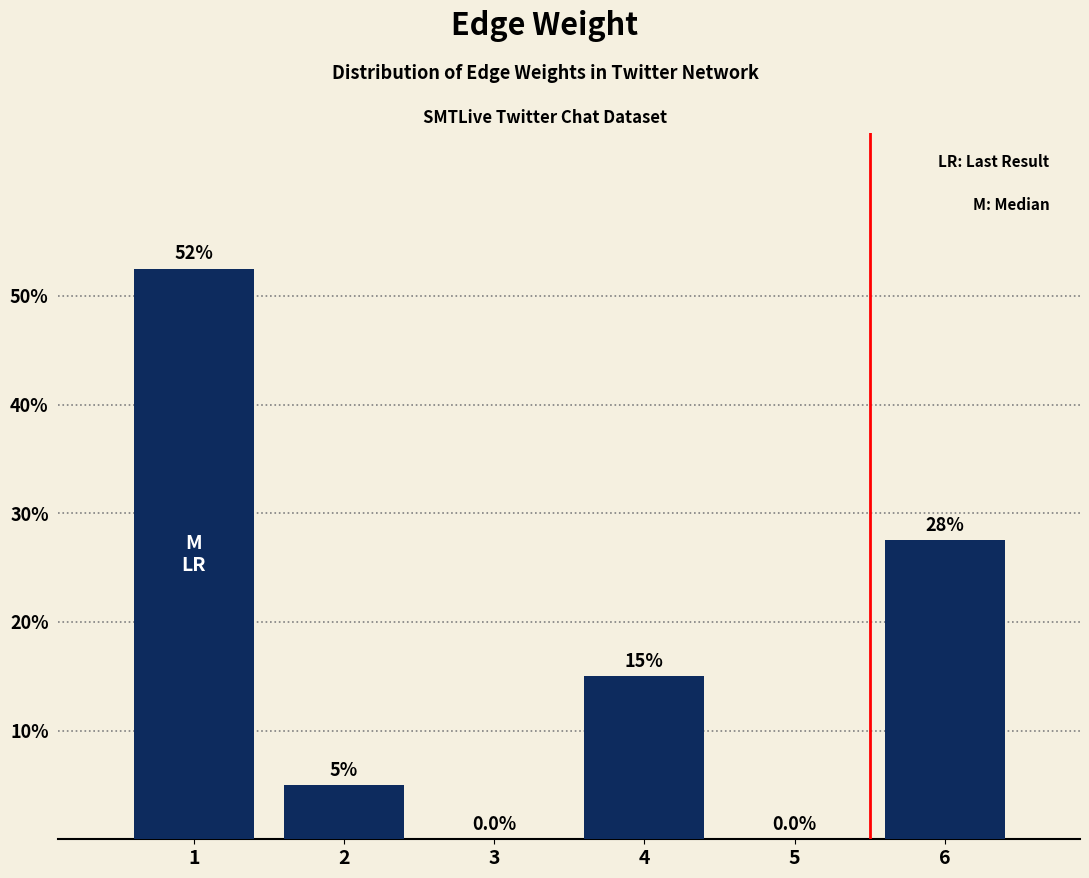

Reading left to right, what are all the values shown in this chart?

1=52.5	2=5.0	3=0.0	4=15.0	5=0.0	6=27.5